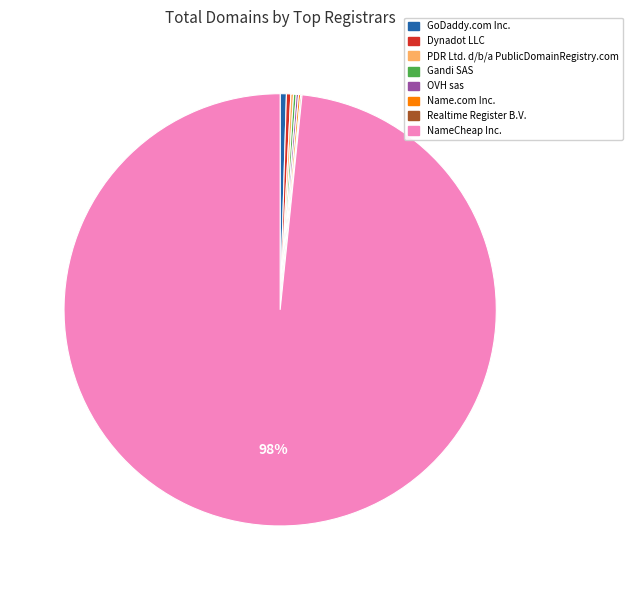

To the nearest percent, what is the average slice percentage?

12%